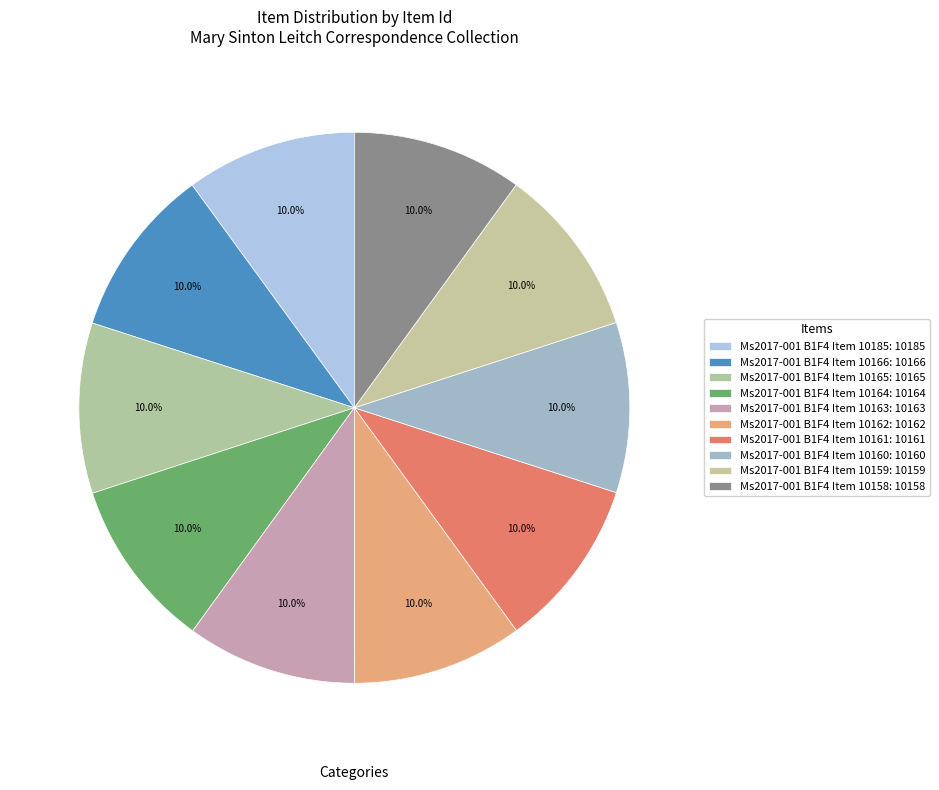

Count the number of slices in the pie.

10